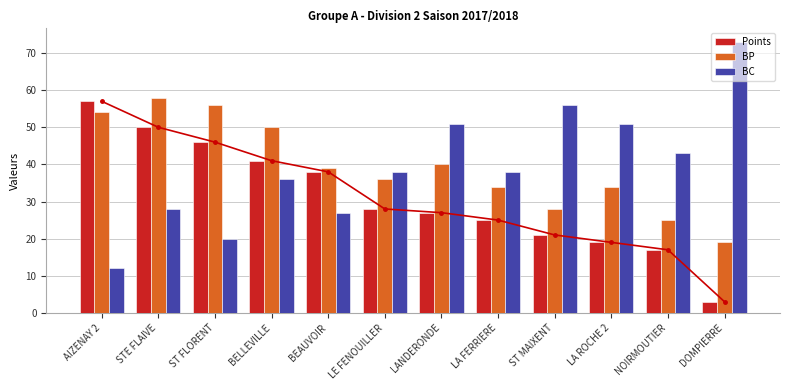

Is it true that Points equals 73 at STE FLAIVE?

False